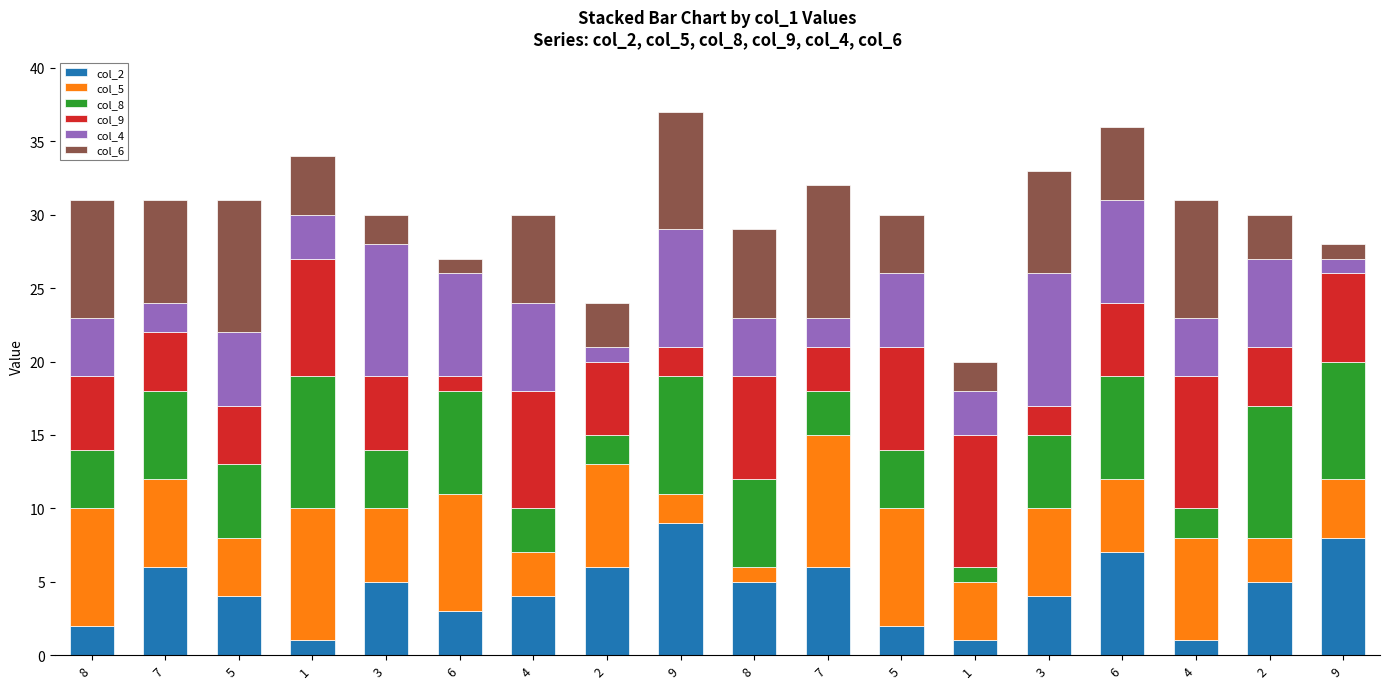

Which series has the largest range (max minus min)?

col_2